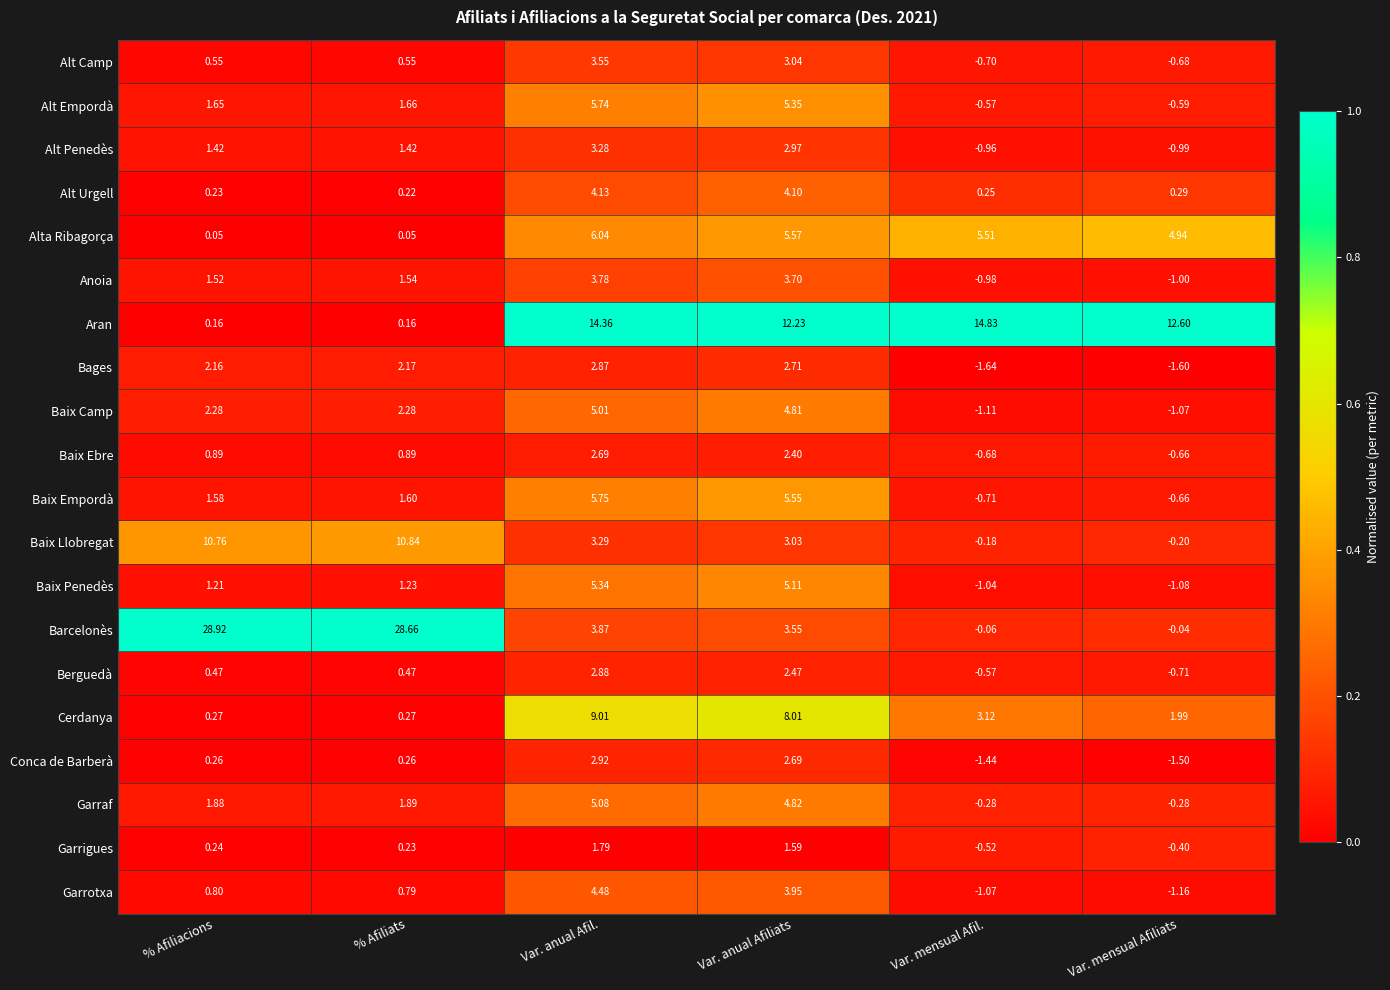

Which series has the largest total across all categories?

Barcelonès